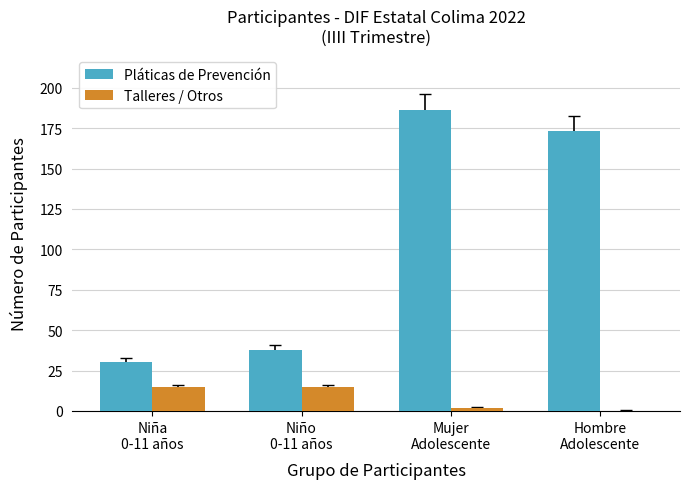

How many groups of bars are there?

4